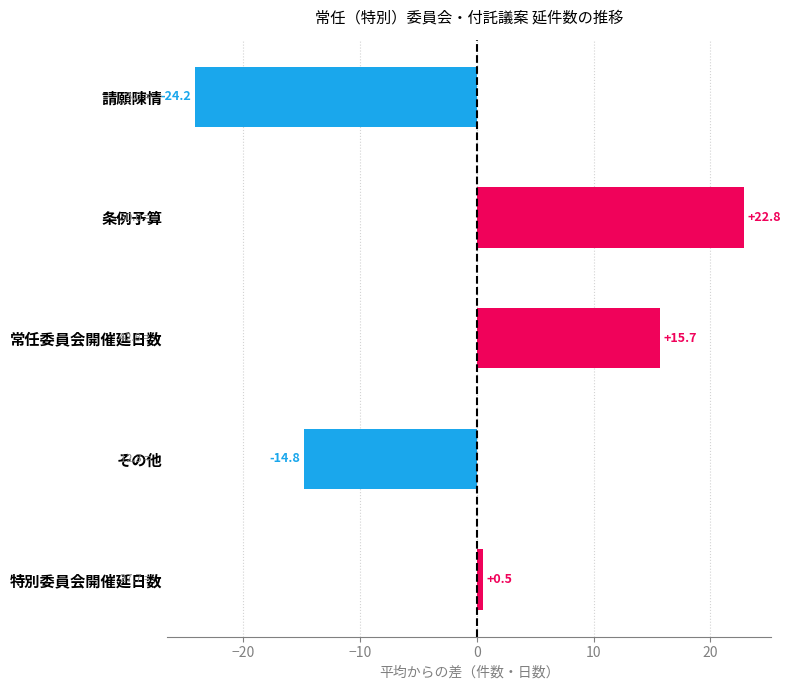

Which label corresponds to the largest value in the chart?

条例予算